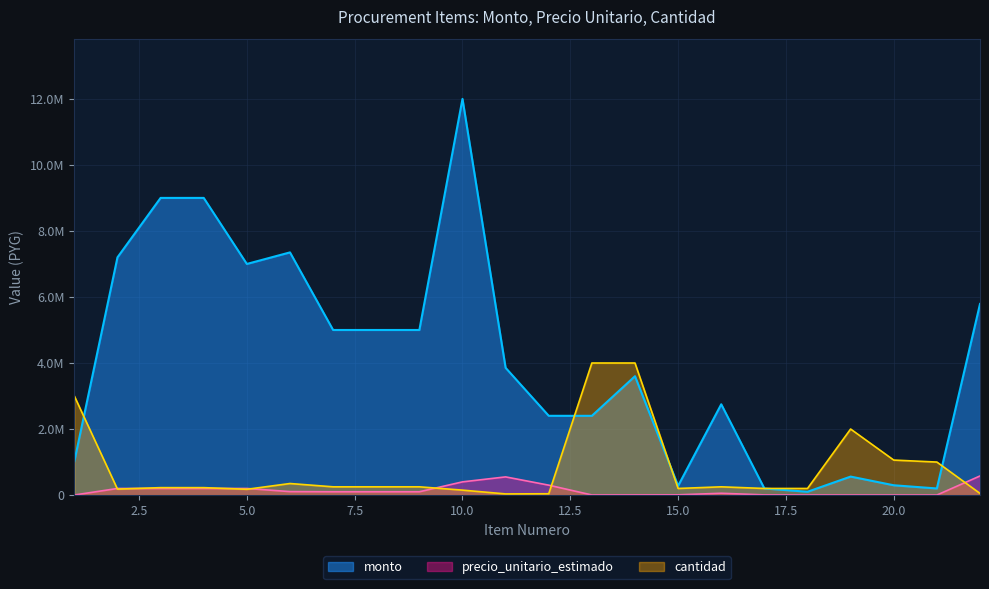

Where is the first local maximum for cantidad?

6